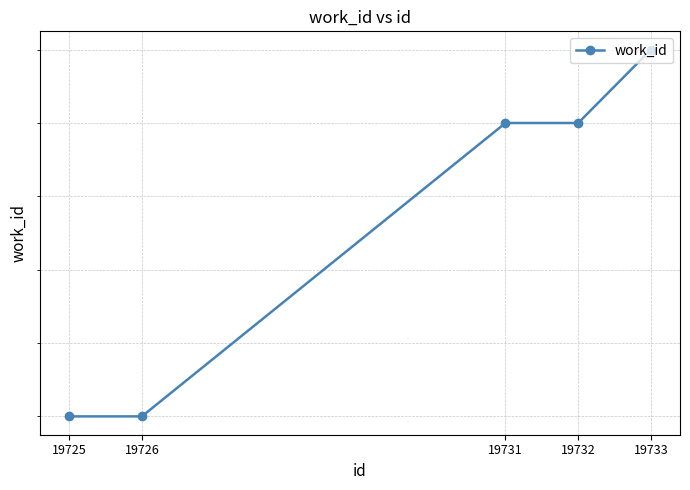

Reading right to left, extract all data points from this chart.

19733=7236	19732=7235	19731=7235	19726=7231	19725=7231